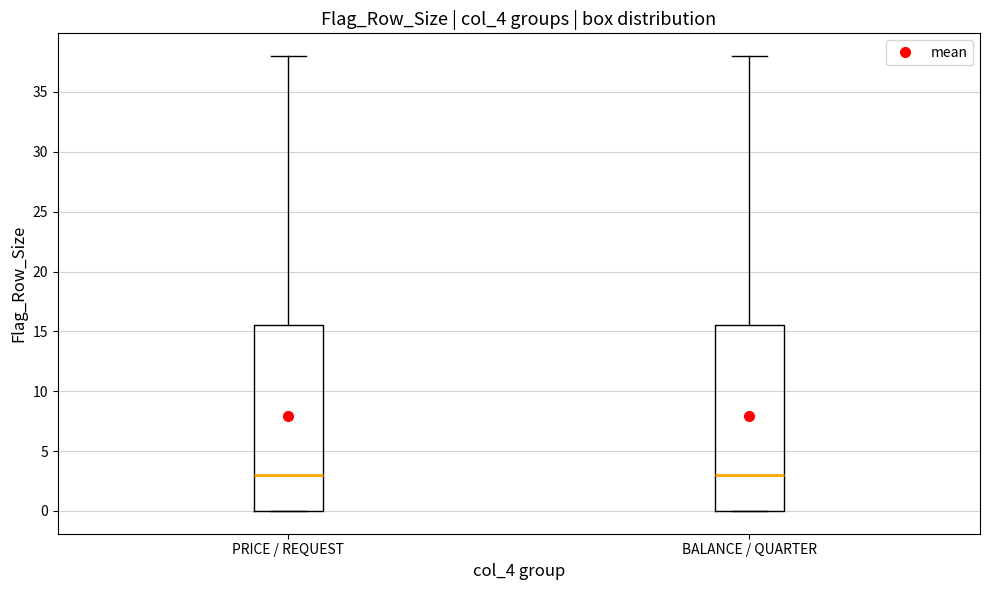

Reading left to right, transcribe this box plot: for each box, give where its median line is, the range the box spans, and where its two whiskers end, as read against the y-axis. The values are not printed on the chart, so give them approximately, as read against the axis.

PRICE / REQUEST: median 3.0, box 0.0 to 15.5, whiskers 0.0 to 38.0
BALANCE / QUARTER: median 3.0, box 0.0 to 15.5, whiskers 0.0 to 38.0